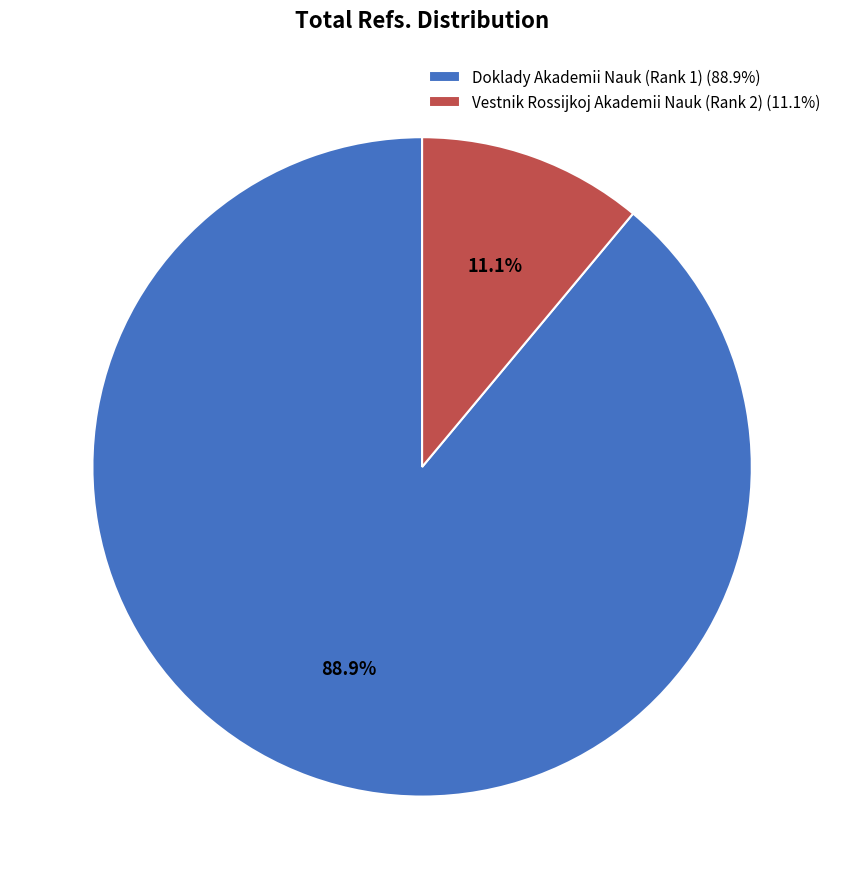

How many segments does this pie chart have?

2